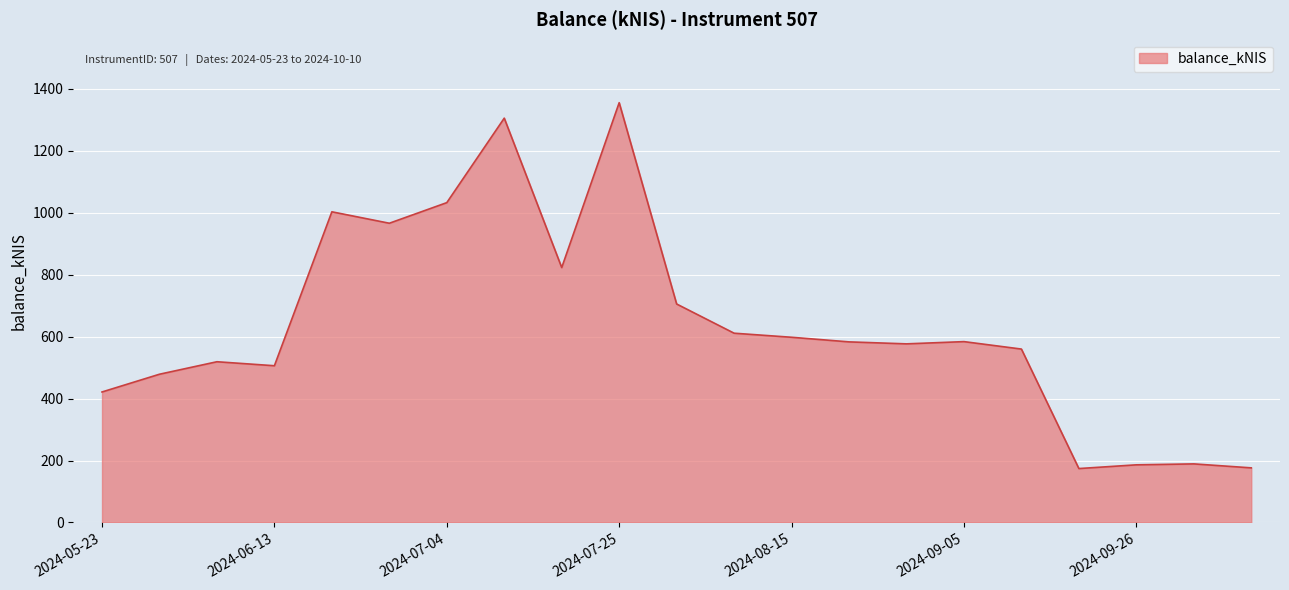

What is the minimum value shown in the chart?

174.0